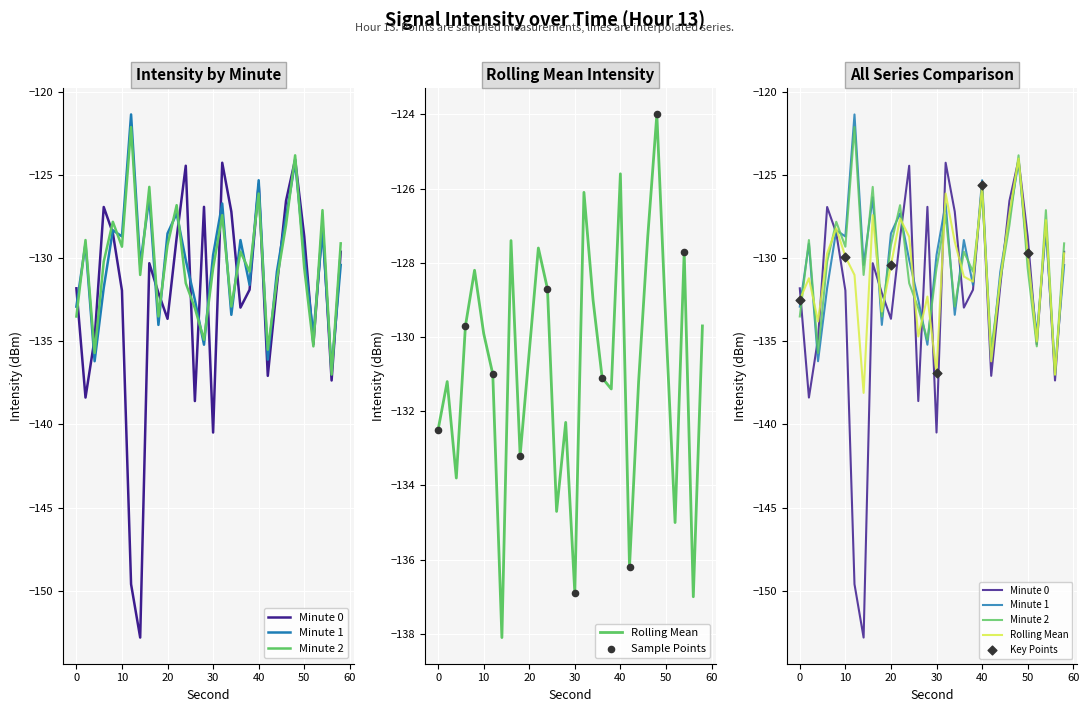

Which series has the largest total across all categories?

Minute 1